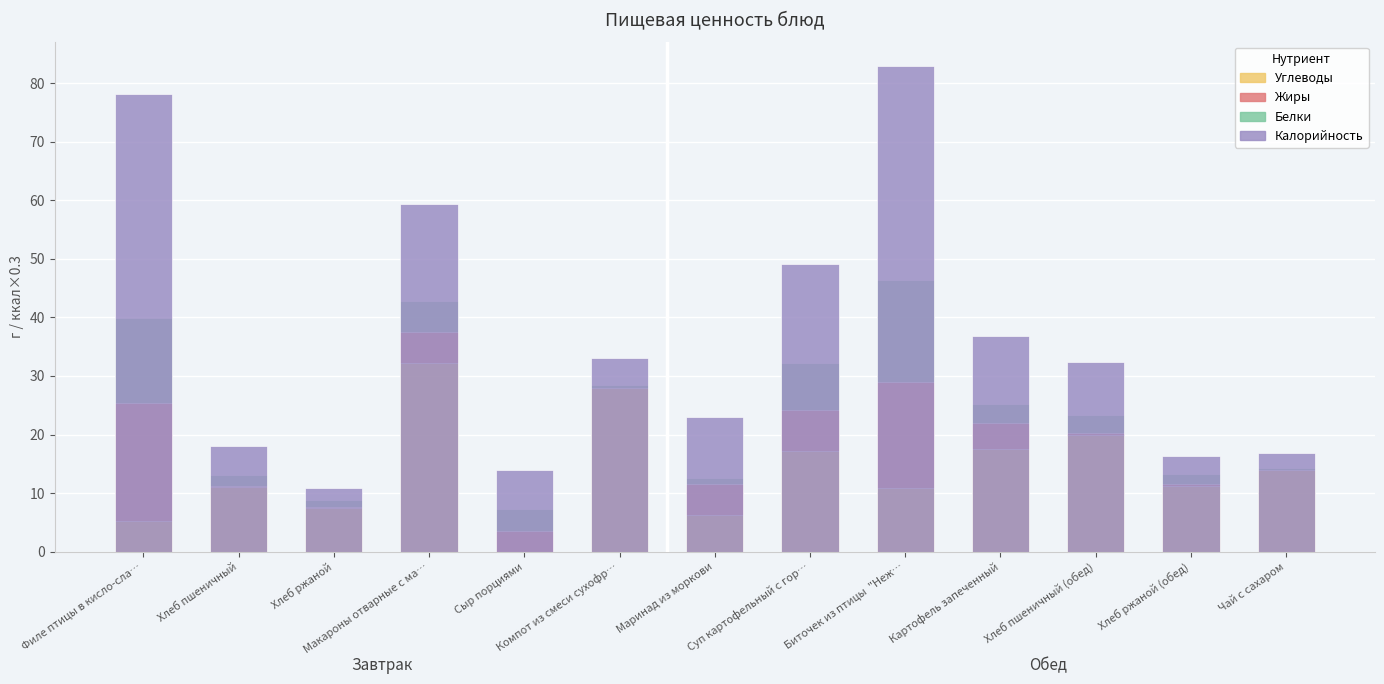

Which series changed the most between Картофель запеченный and Хлеб ржаной (обед)?

Калорийность